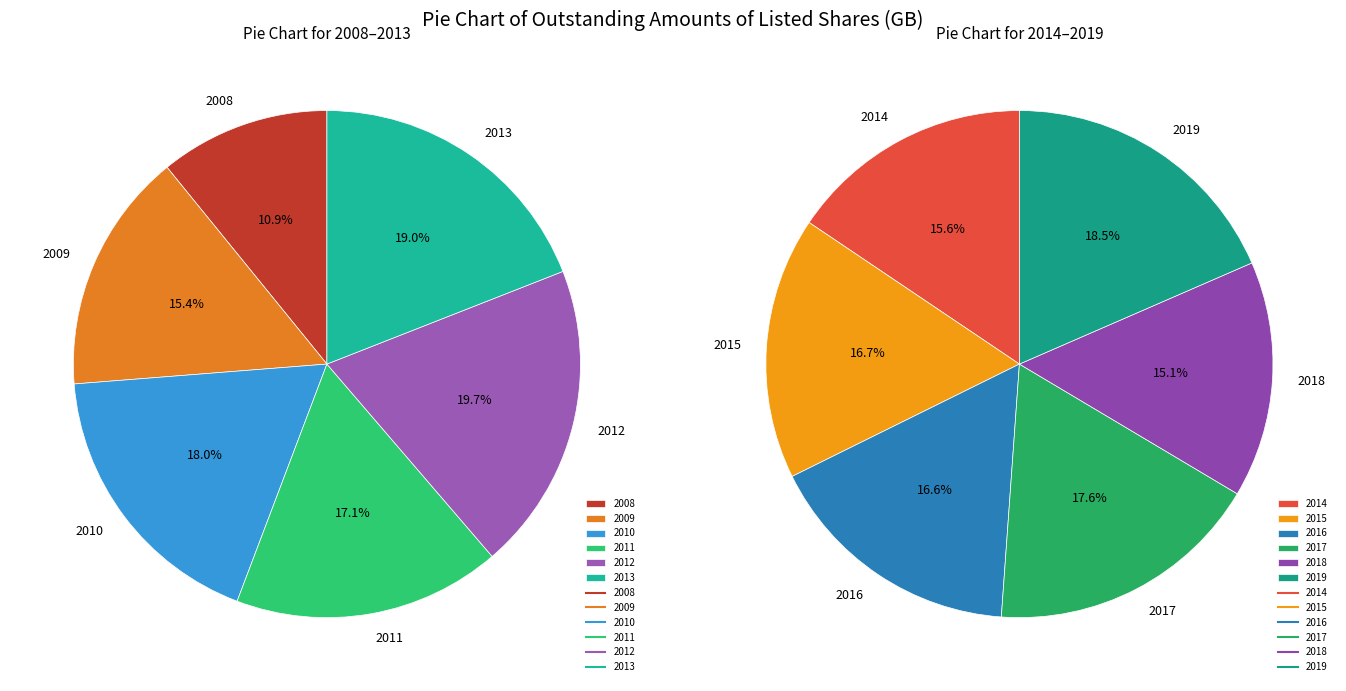

What is the smallest slice in the pie chart?

2008